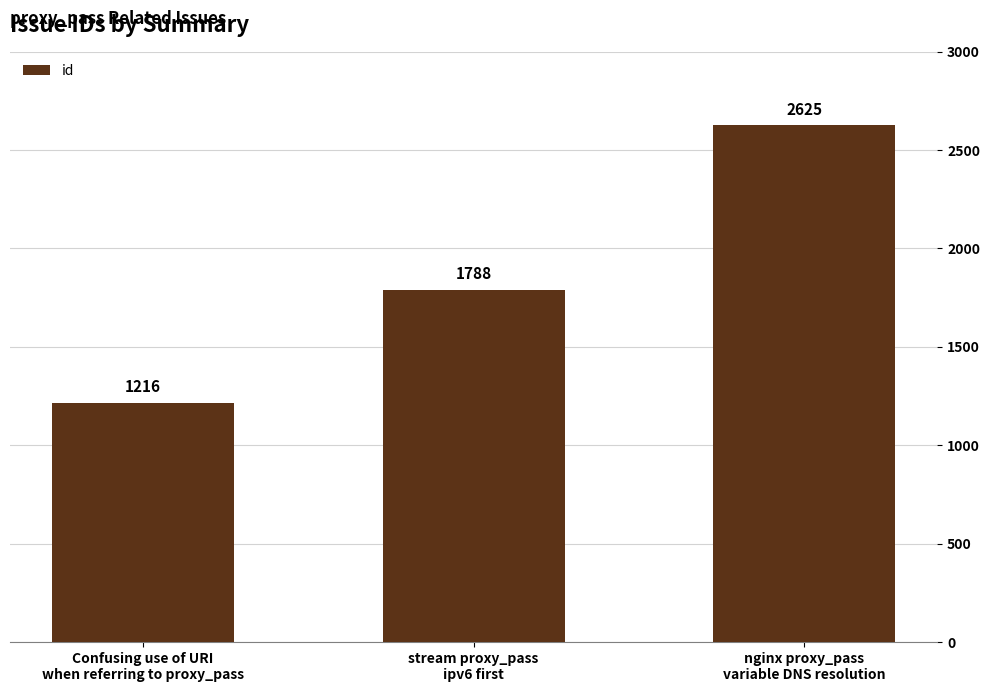

Reading right to left, extract all data points from this chart.

2625	1788	1216